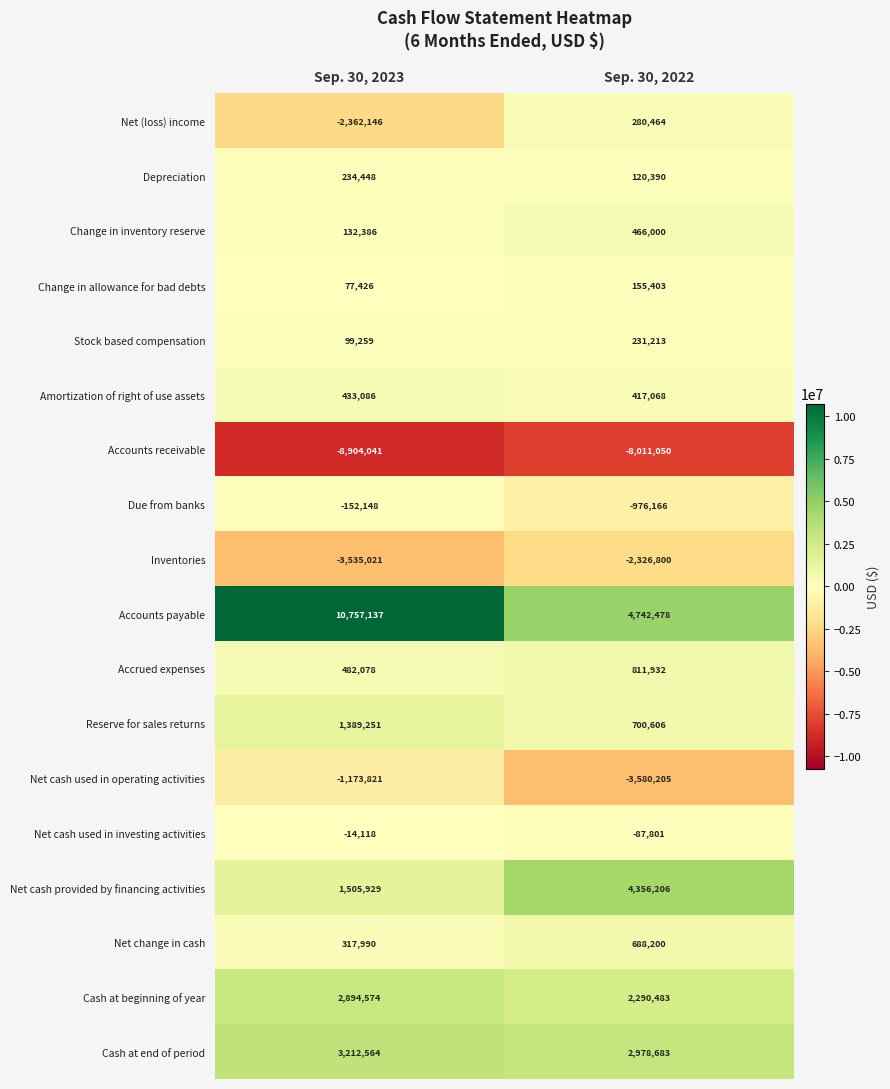

Which label corresponds to the largest value in the chart?

Sep. 30, 2023